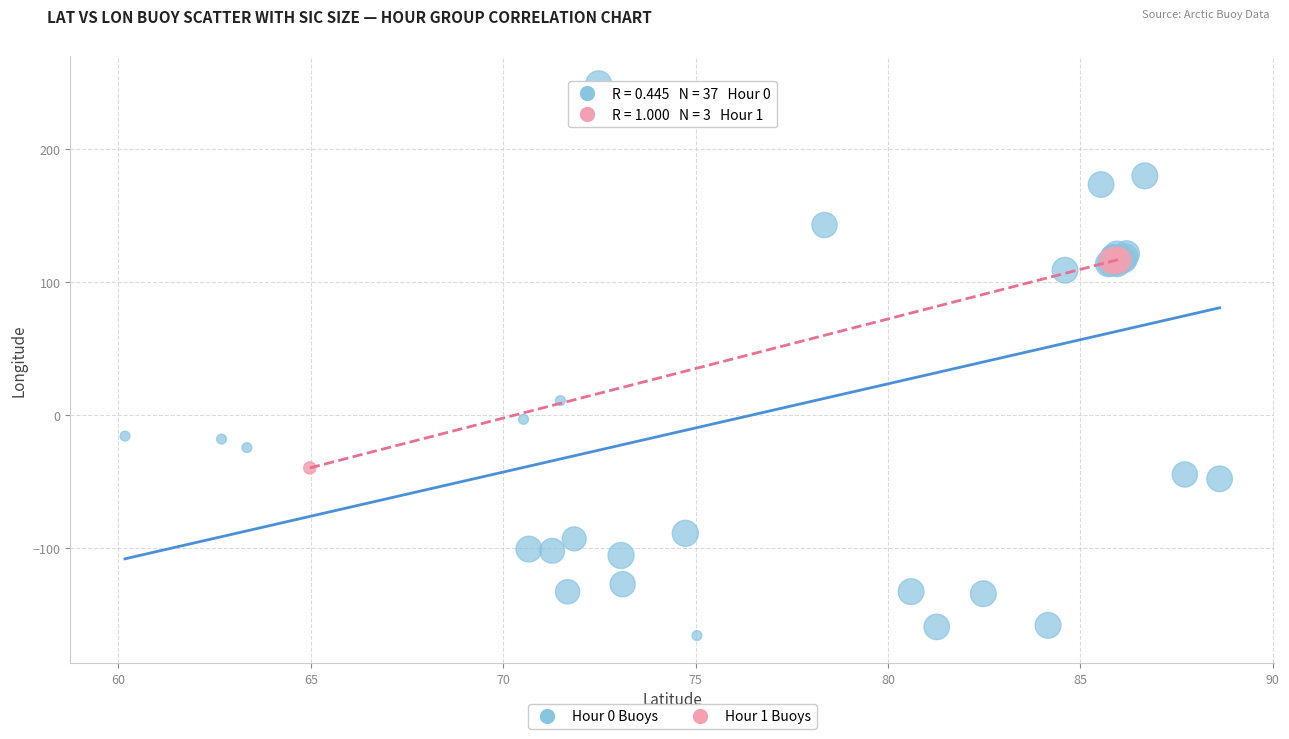

Which series reaches the maximum Y coordinate?

Hour 0 Buoys